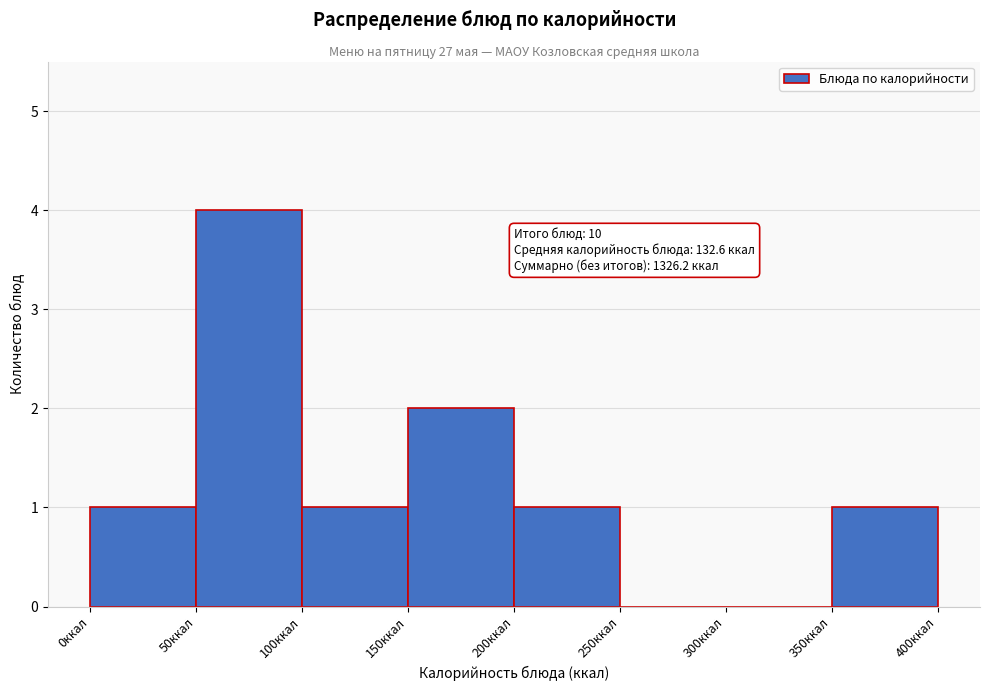

Which range on the x-axis has the tallest bar?

50 to 100